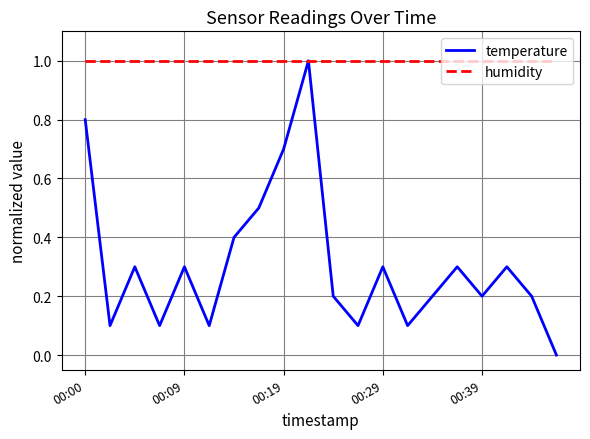

How many interior local peaks does the temperature series have?

6